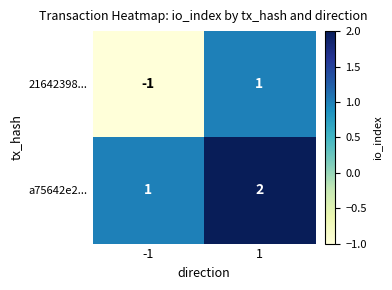

Is the value of 21642398... at 1 greater than the value of a75642e2... at 1?

No